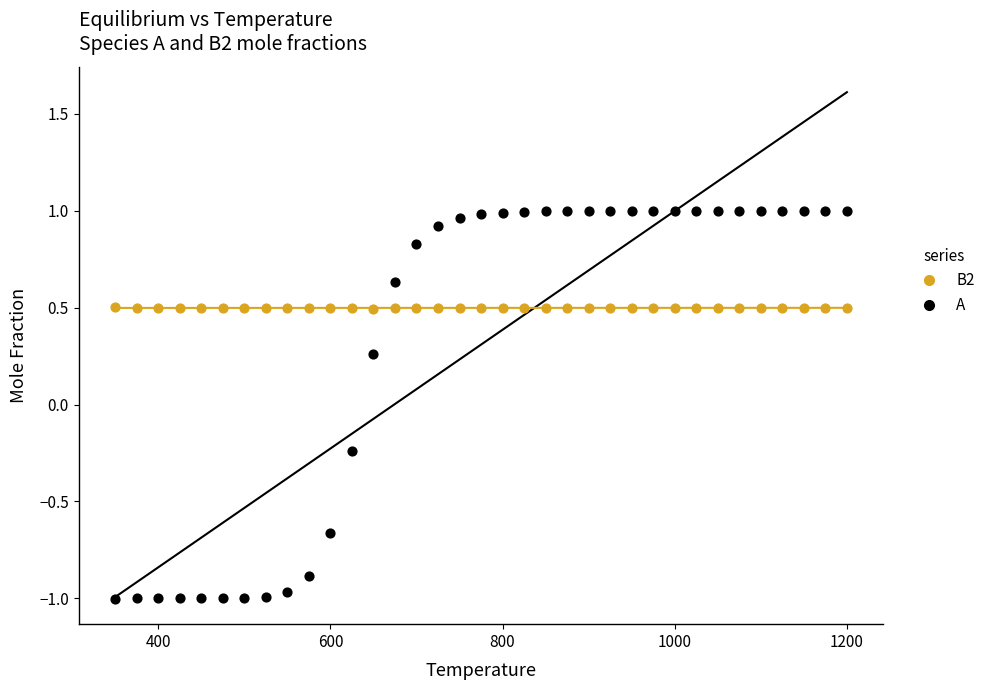

Across all data points, what is the range of X values (max minus min)?

850.0